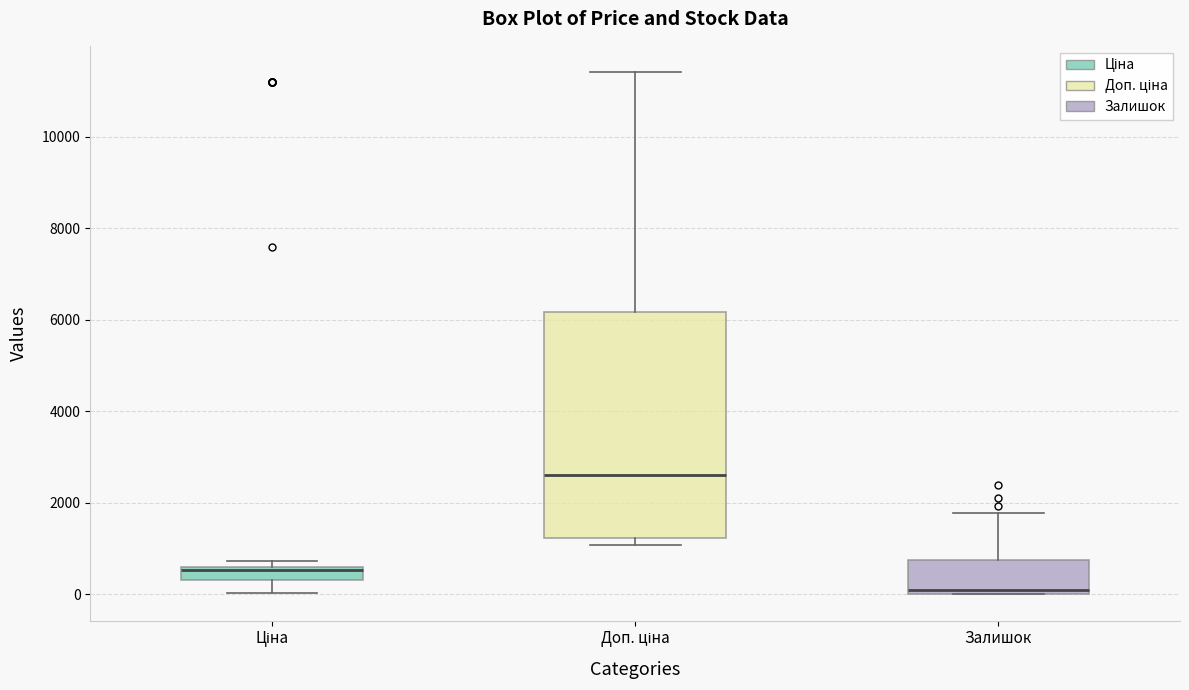

Where is the upper edge of the box for Доп. ціна on the y-axis? The values are not printed on the chart, so give them approximately, as read against the axis.

6200